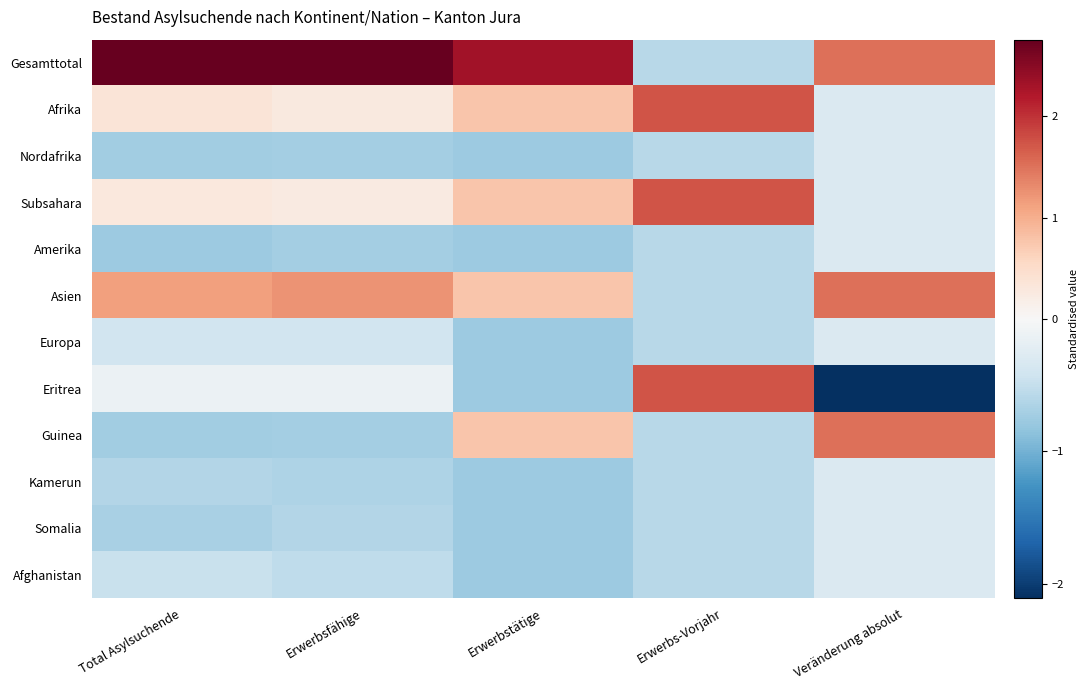

At which category is the sum across all series the highest?

Veränderung absolut